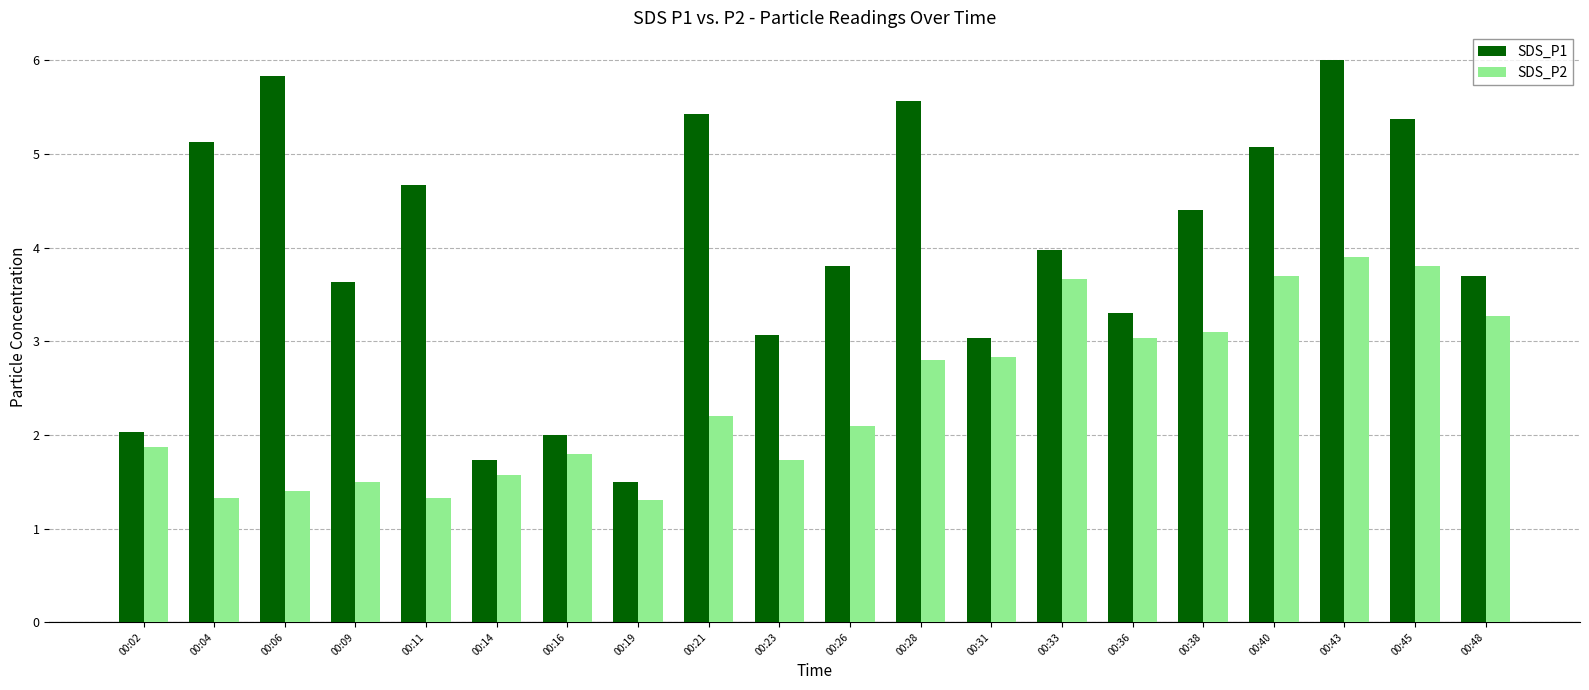

Which series has the widest spread of values?

SDS_P1